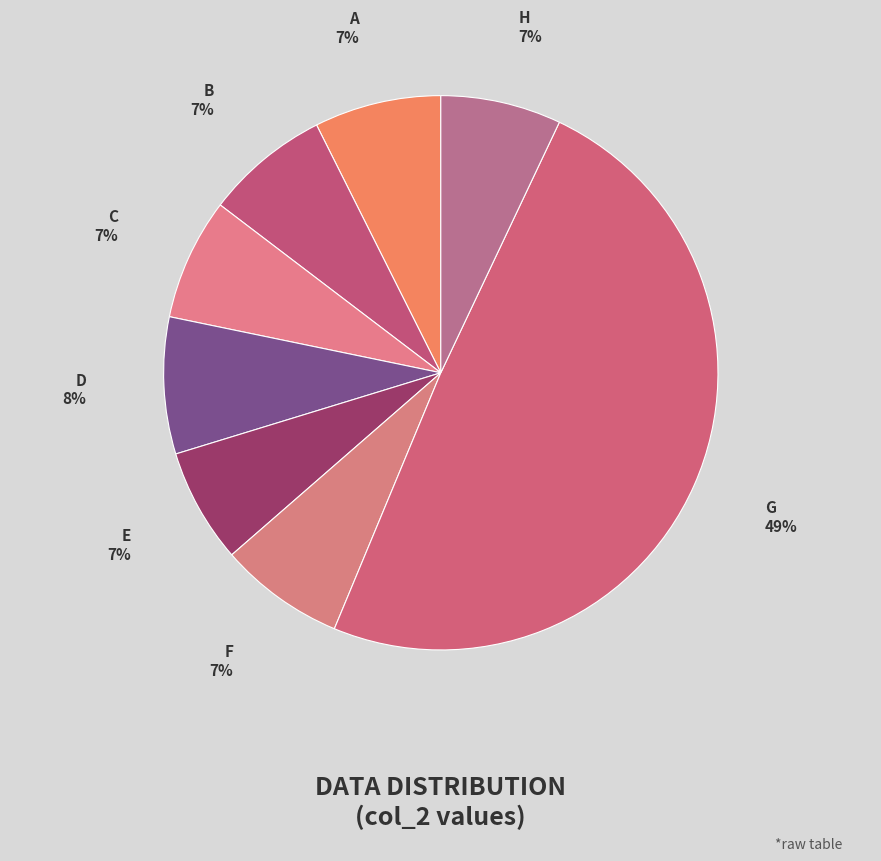

Which slice is the largest?

G